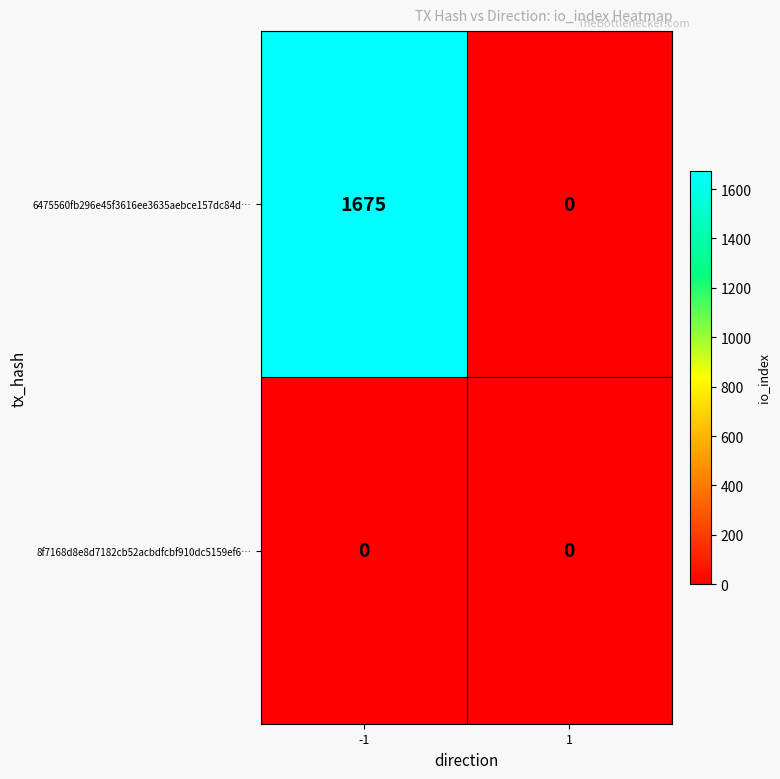

At which category is the sum across all series the highest?

-1